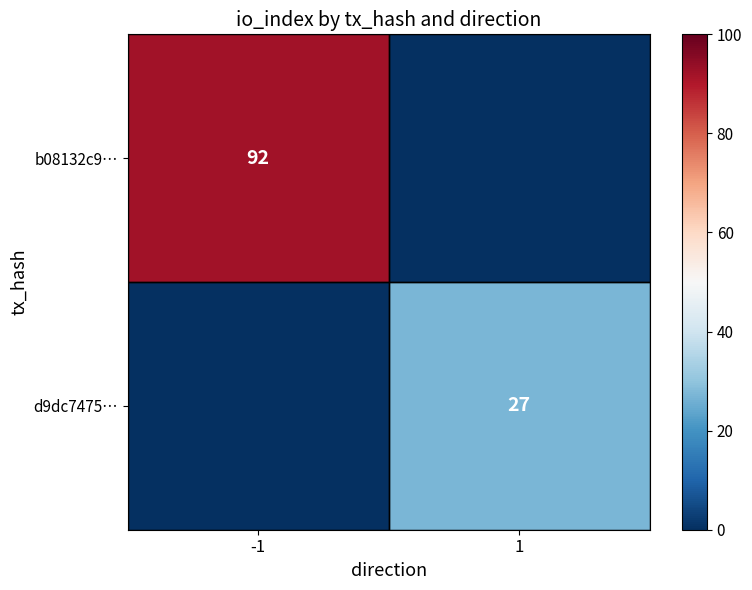

The value of d9dc7475… at 1 is 39. True or false?

False